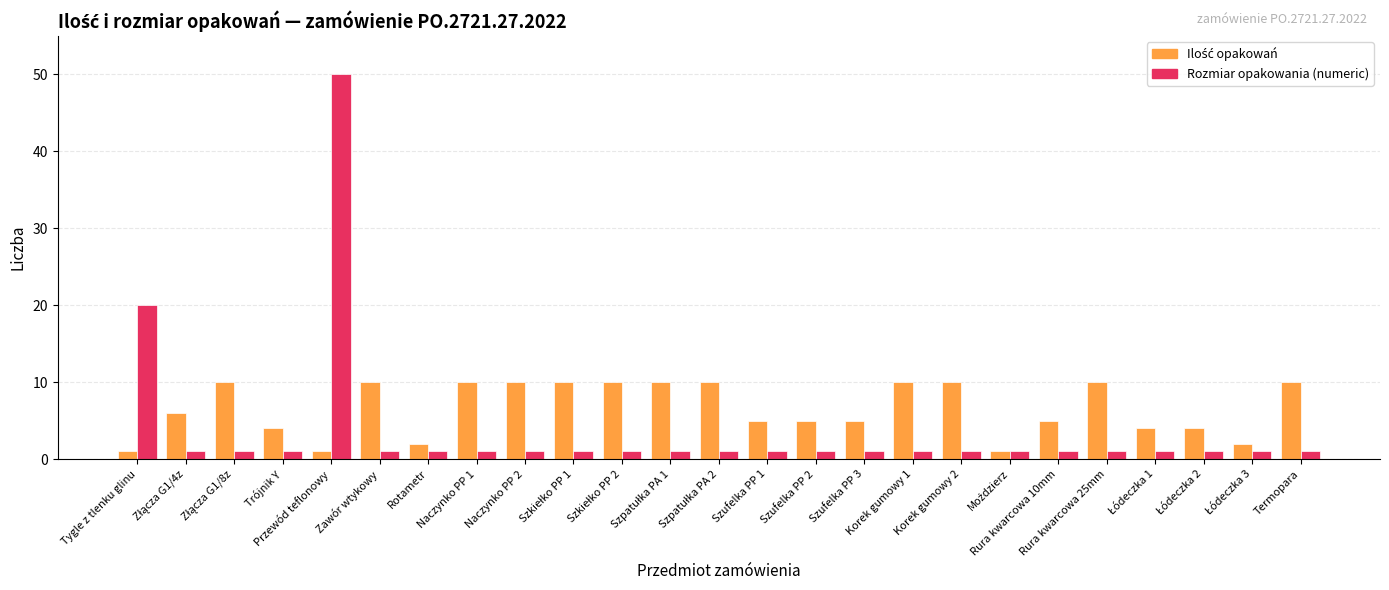

Which series has the largest range (max minus min)?

Rozmiar opakowania (numeric)